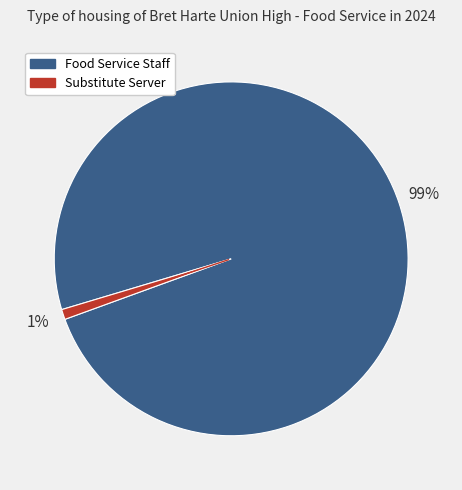

To the nearest percent, what is the average slice percentage?

50%